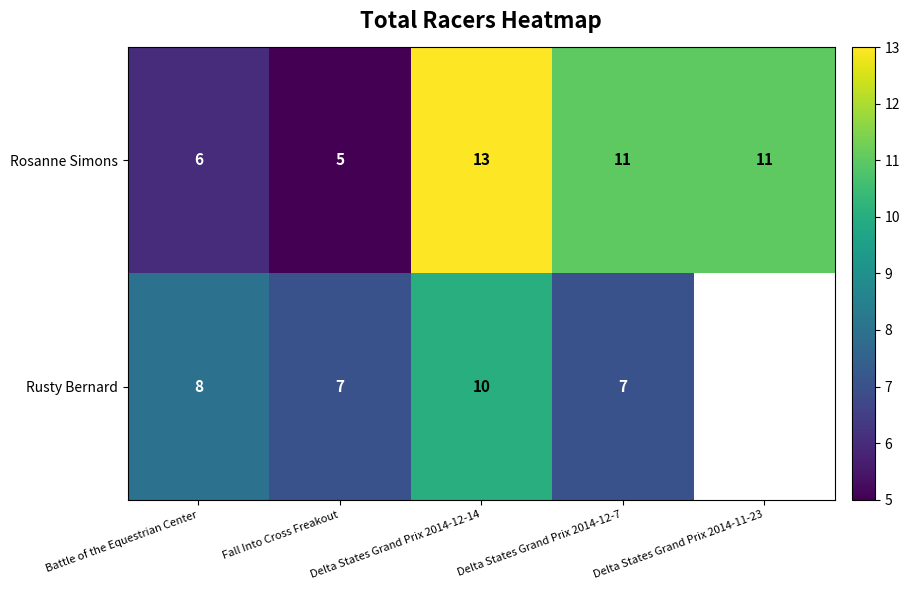

Between Fall Into Cross Freakout and Delta States Grand Prix 2014-12-7, which is larger?

Delta States Grand Prix 2014-12-7